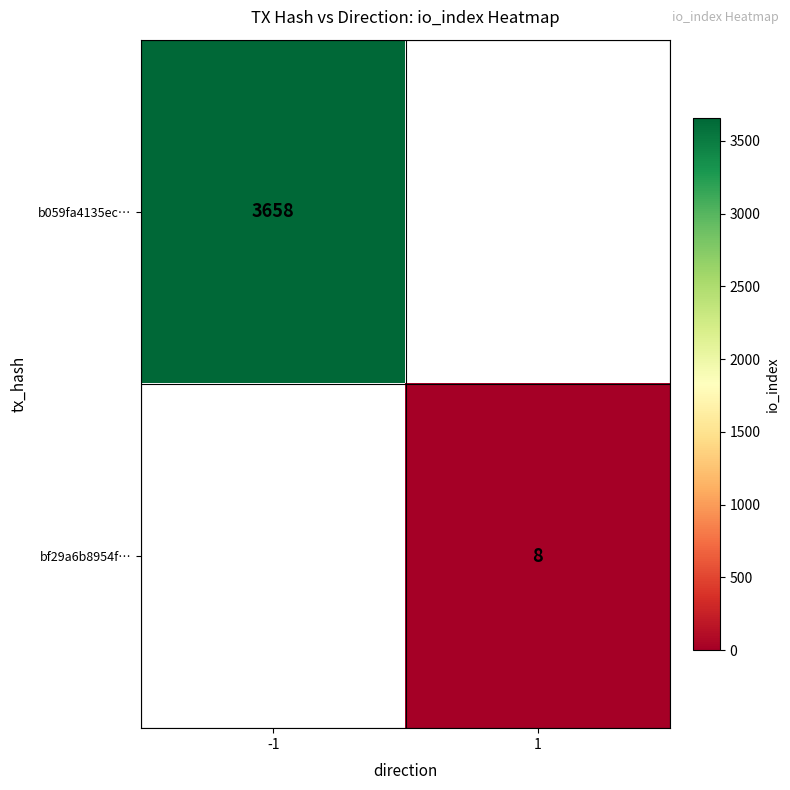

Is it true that b059fa4135ec… equals 1071 at -1?

False